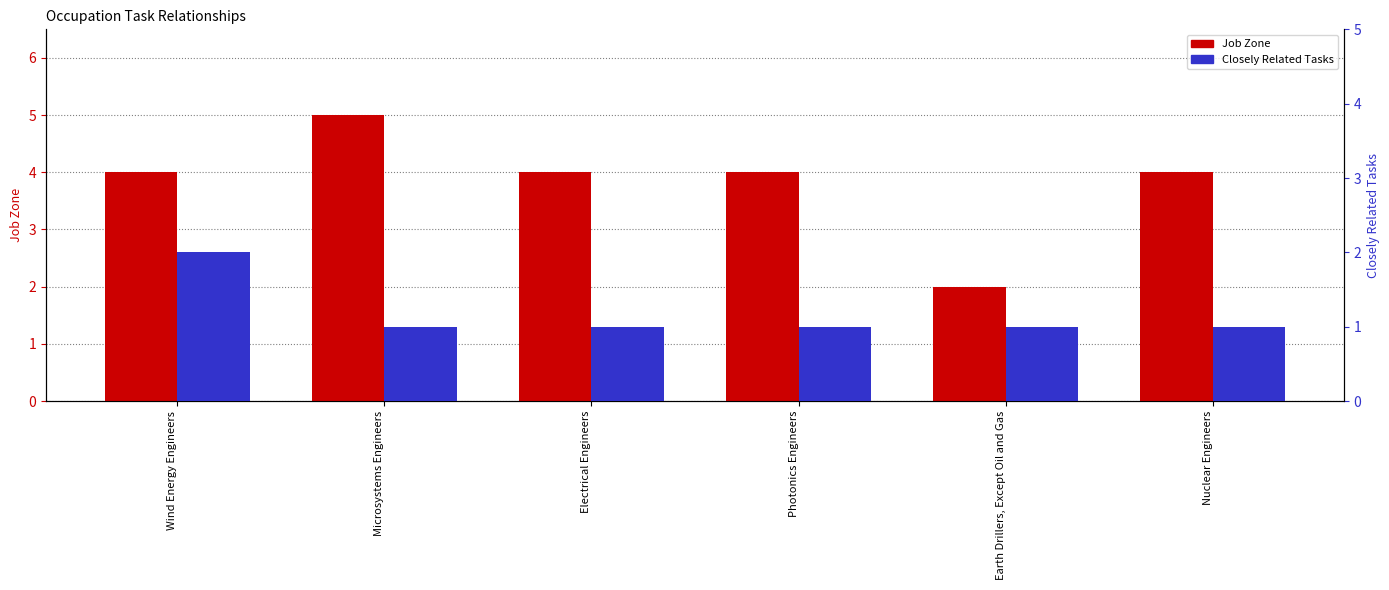

What is the minimum value shown in the chart?

1